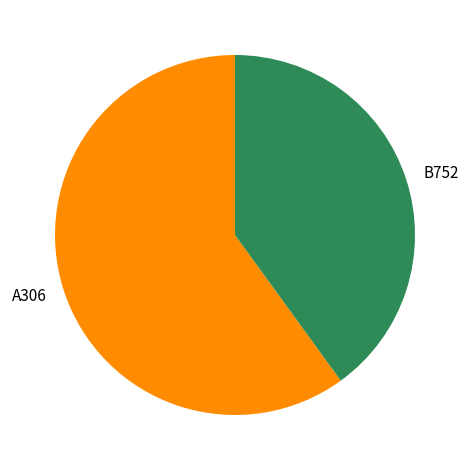

Which slice is the smallest?

B752